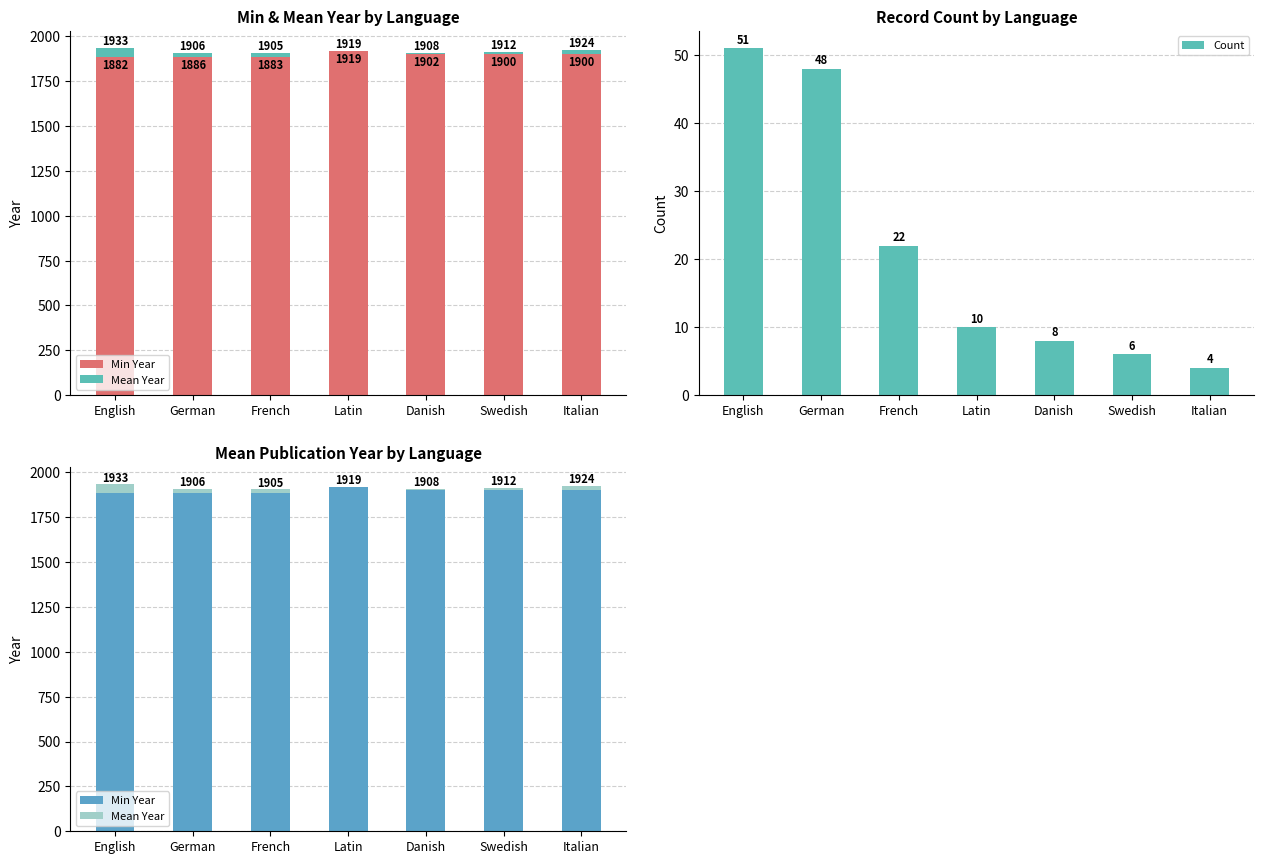

What is the label of the 3rd bar from the right?

Danish